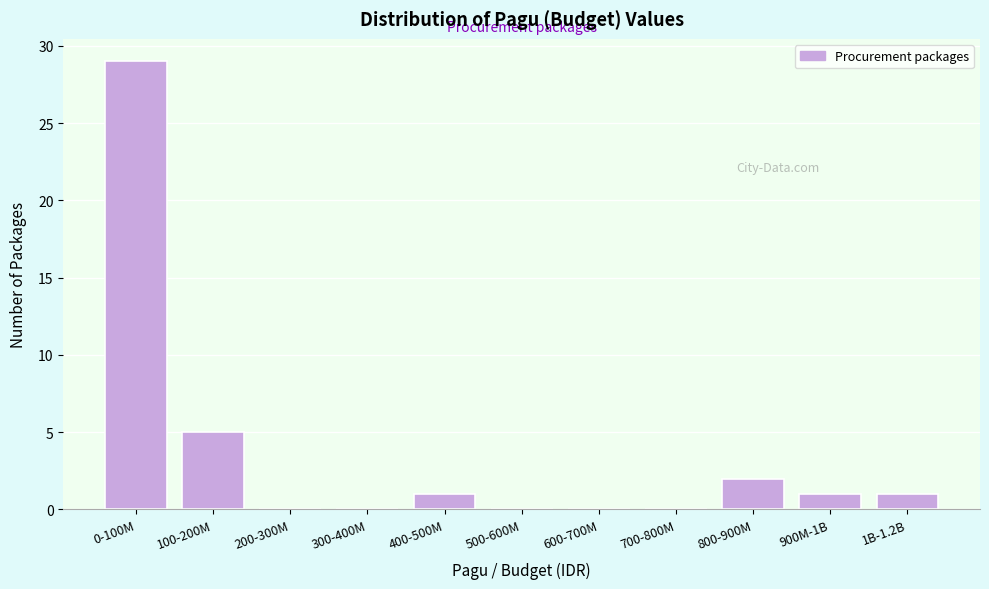

Reading right to left, what are all the values shown in this chart?

1B-1.2B=1	900M-1B=1	800-900M=2	700-800M=0	600-700M=0	500-600M=0	400-500M=1	300-400M=0	200-300M=0	100-200M=5	0-100M=29